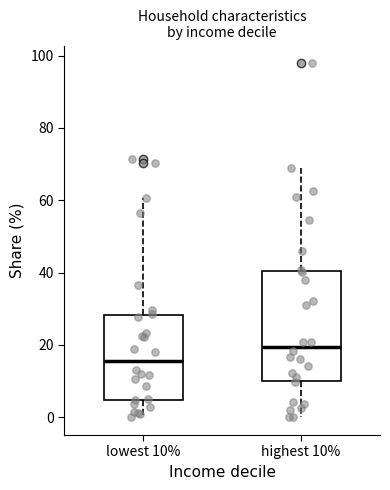

Reading left to right, transcribe this box plot: for each box, give where its median line is, the range the box spans, and where its two whiskers end, as read against the y-axis. The values are not printed on the chart, so give them approximately, as read against the axis.

lowest 10%: median 16, box 4 to 28, whiskers 0 to 60
highest 10%: median 20, box 10 to 40, whiskers 0 to 70